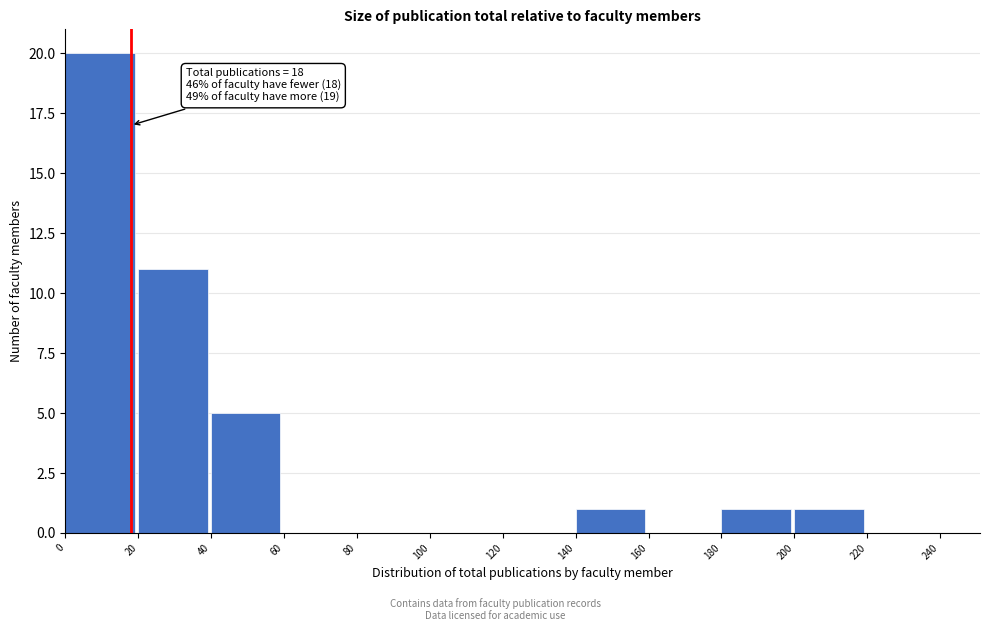

Over which range of the x-axis is the bar tallest?

0 to 20